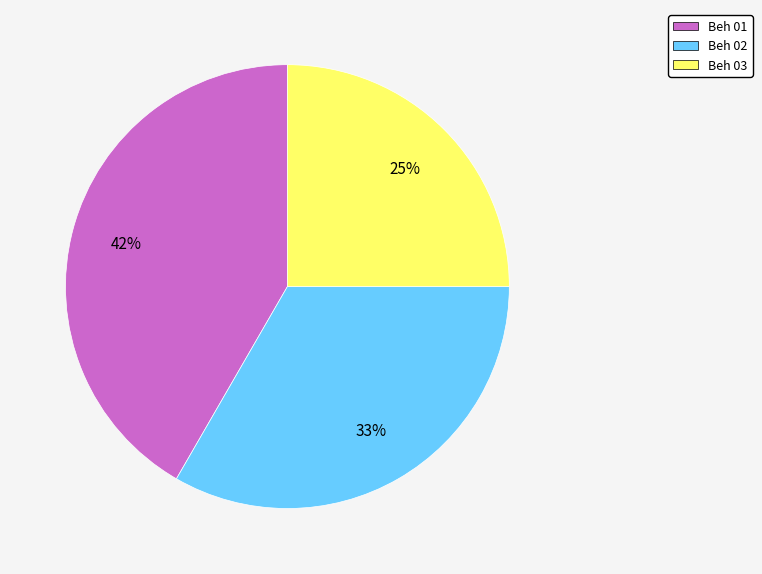

Count the number of slices in the pie.

3